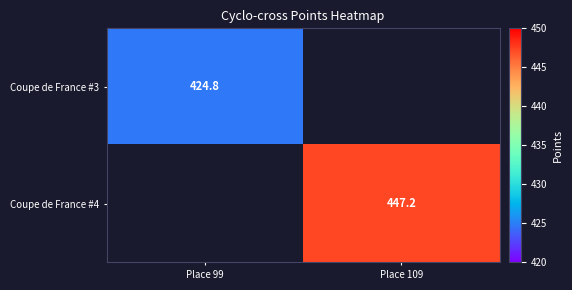

How many categories are shown in the chart?

2